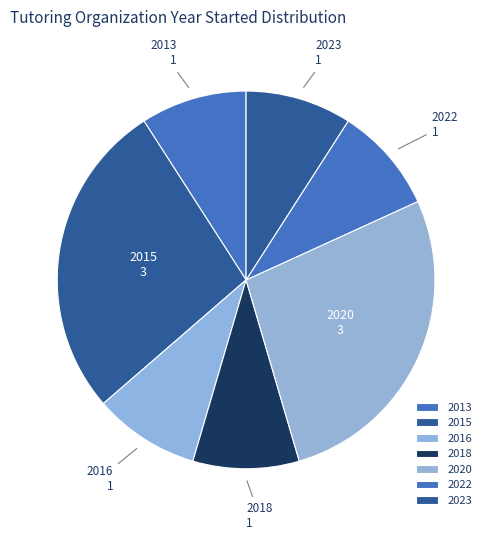

Approximately how many times larger is the value at 2020 compared to 2023?

3.0